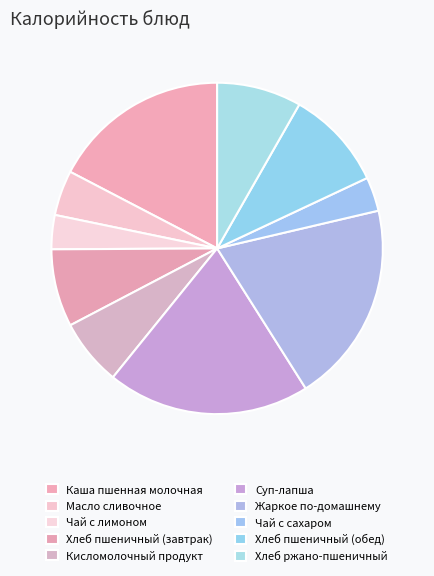

Count the number of slices in the pie.

10